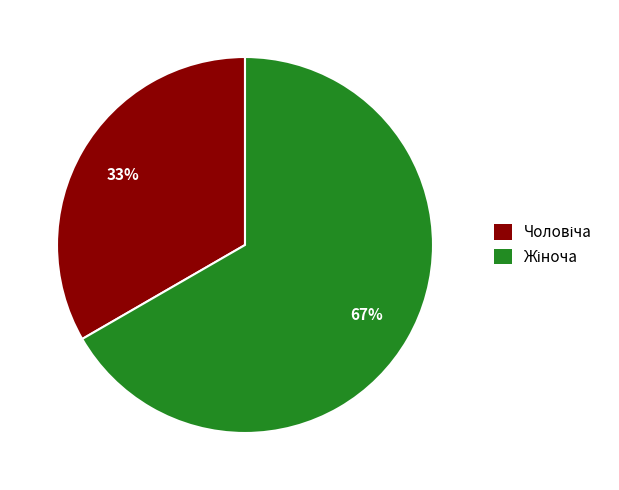

To the nearest percent, what is the average slice percentage?

50%